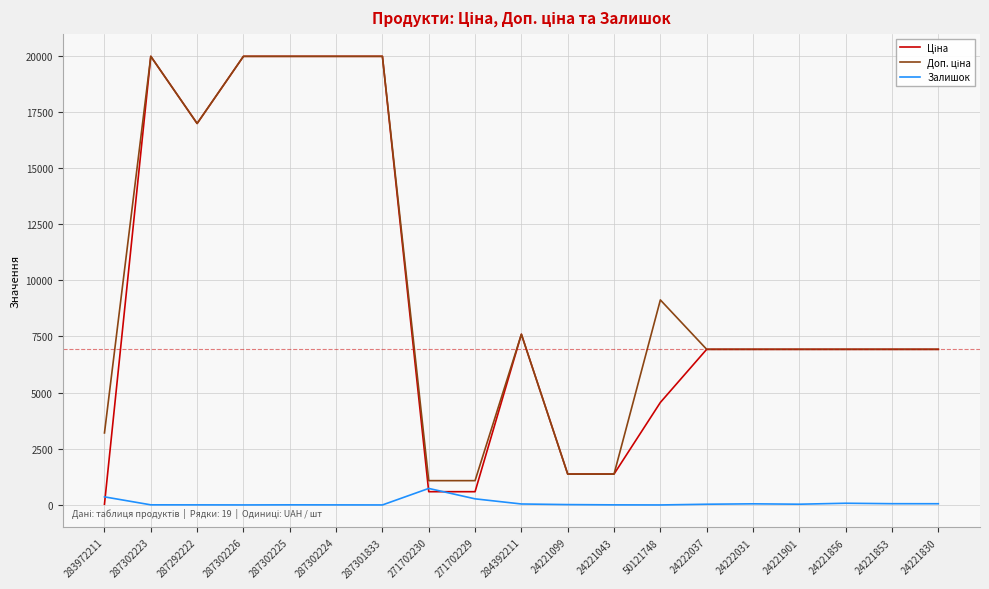

What is the greatest value displayed?

19964.2